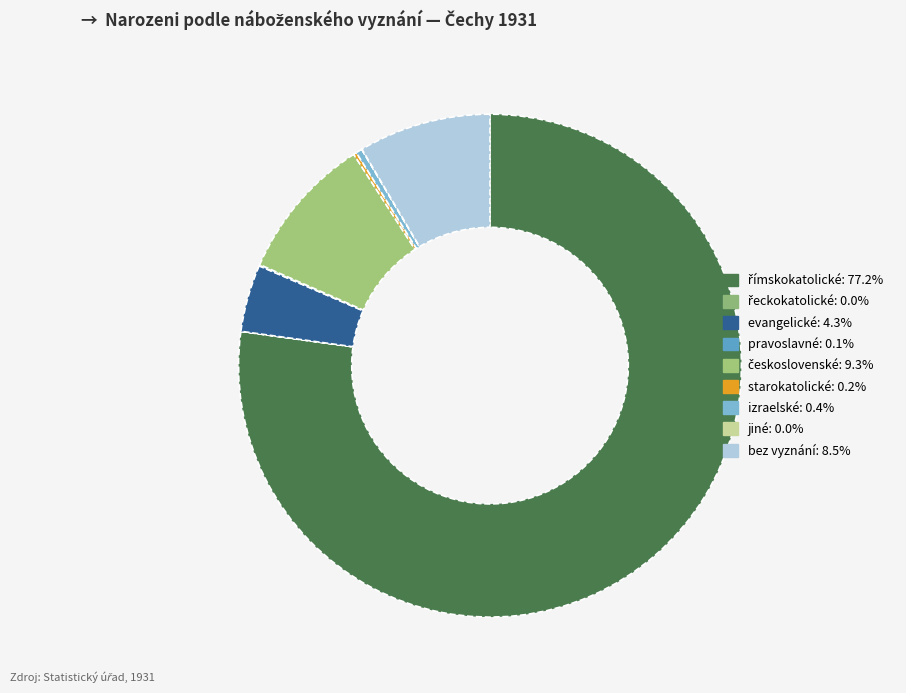

What is the ratio of the value at římskokatolické to the value at starokatolické?

386.7